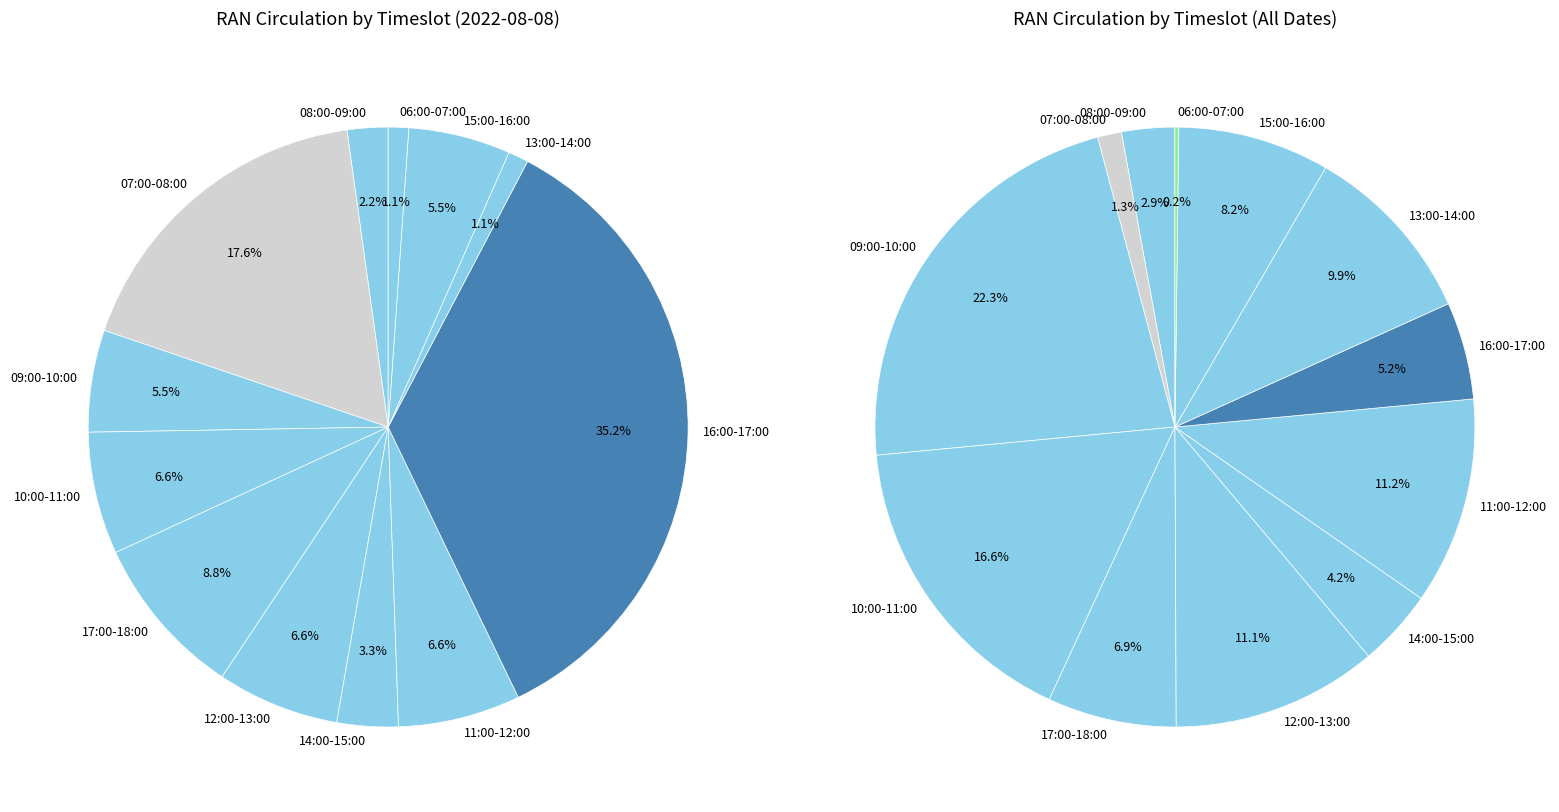

The 13:00-14:00 slice represents 1% of the pie. True or false?

True